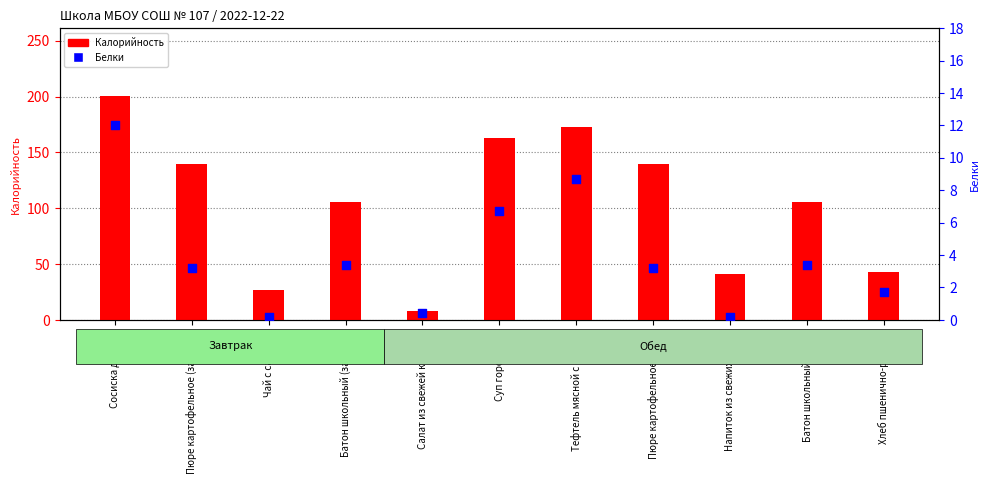

At how many categories does at least one series exceed 70?

7